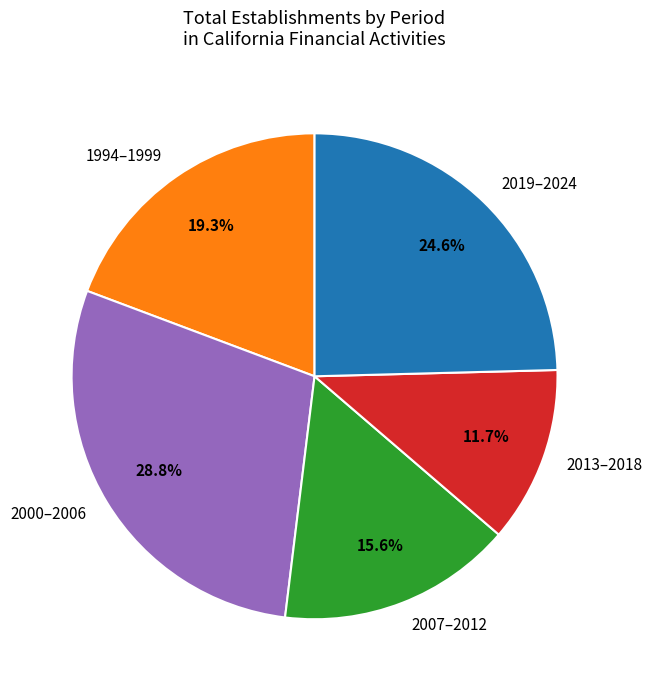

Combined, what portion of the pie is 2000–2006 and 2019–2024?

53.4%